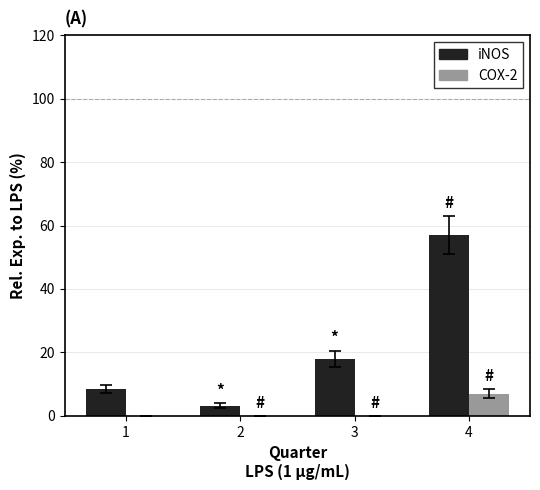

At which category is the sum across all series the highest?

4